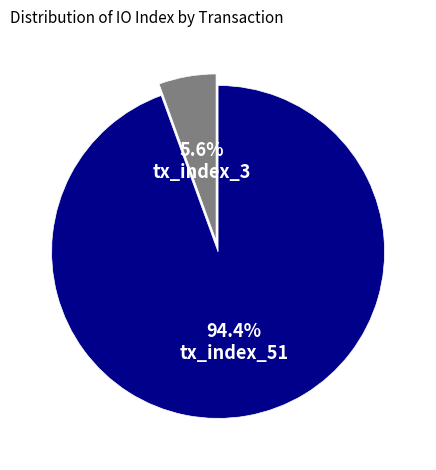

How many segments does this pie chart have?

2